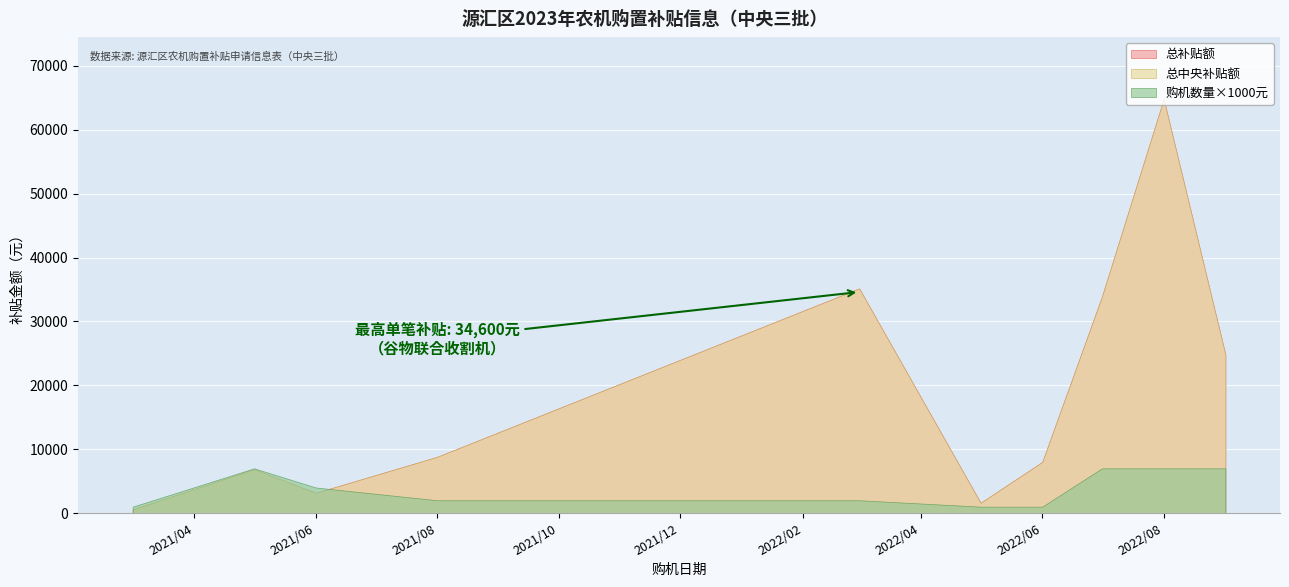

True or false: 总中央补贴额 and 序号 cross at least once.

False